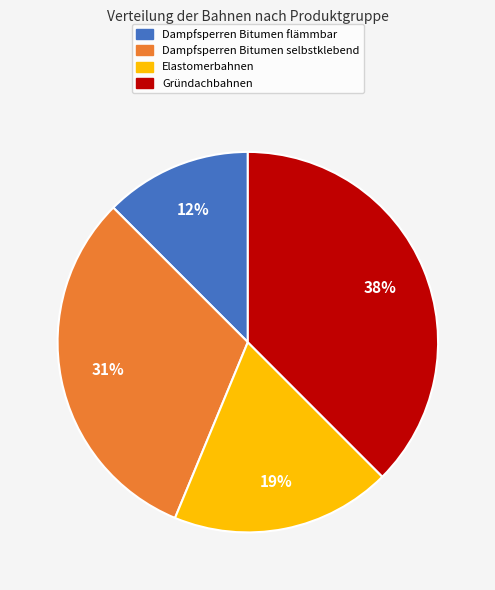

True or false: Dampfsperren Bitumen selbstklebend accounts for 31% of the total.

True